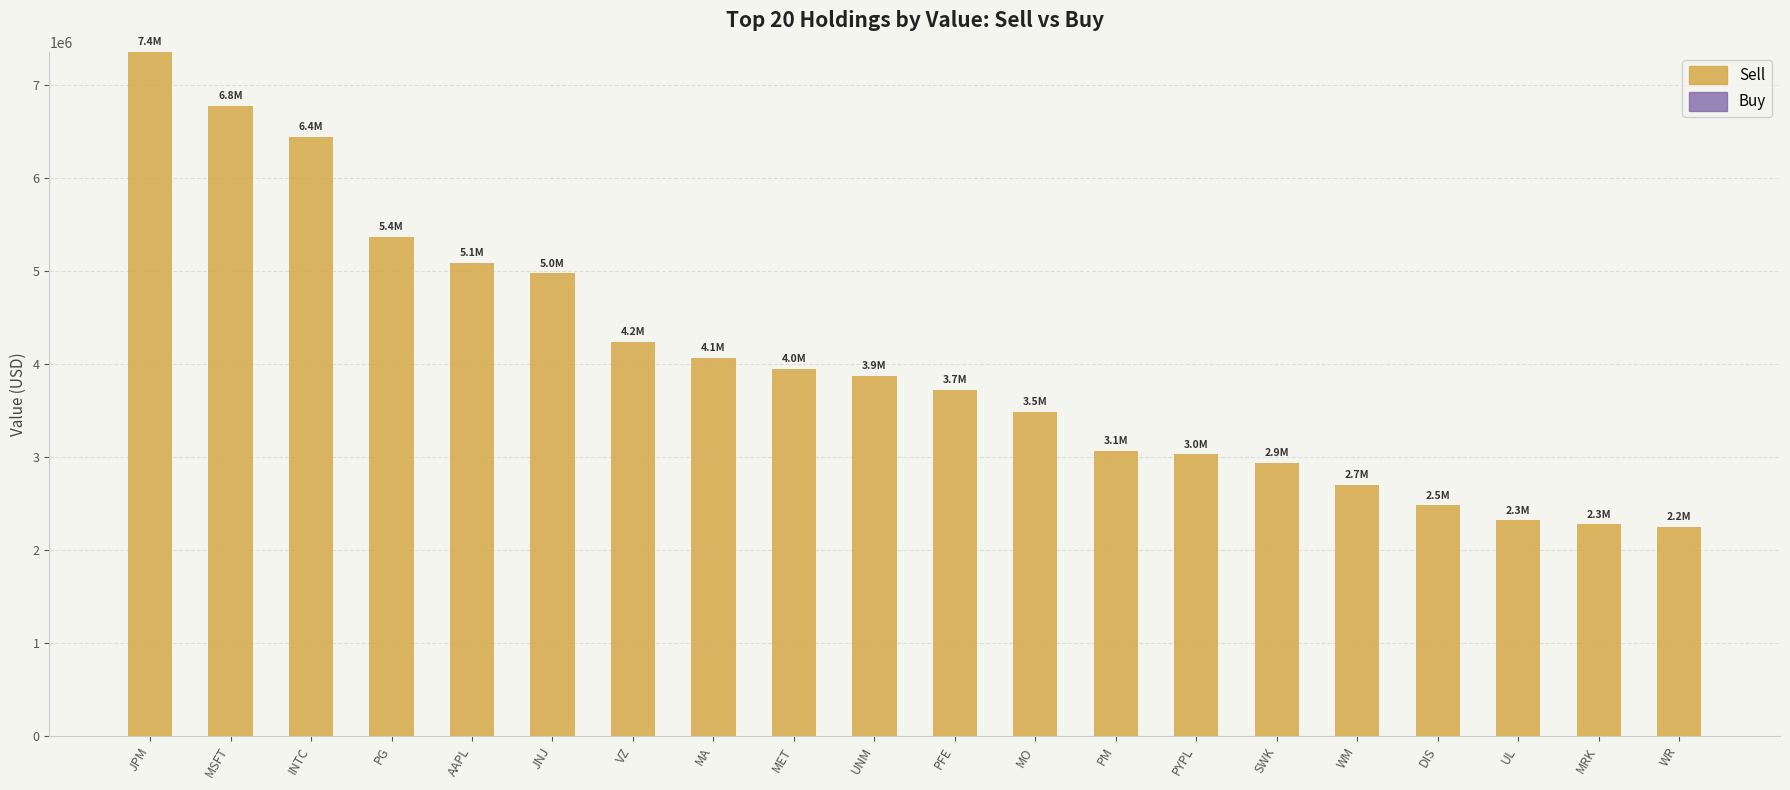

What is the ratio of the value at MRK to the value at INTC?

0.4